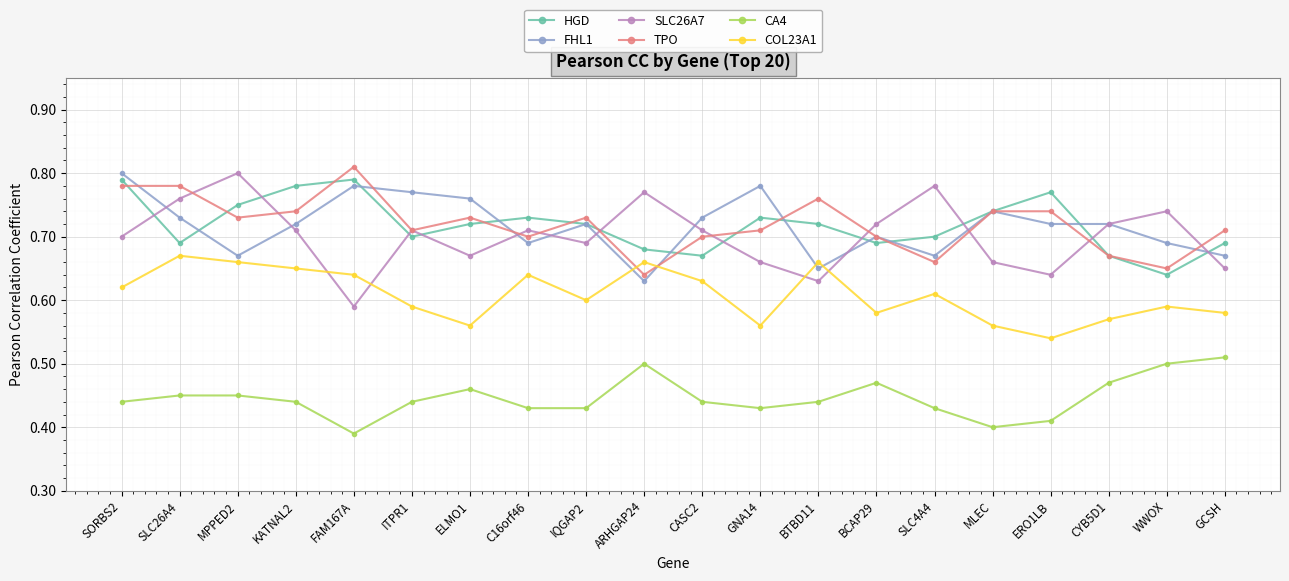

True or false: FHL1 has more than 1 points higher than both neighbors.

True